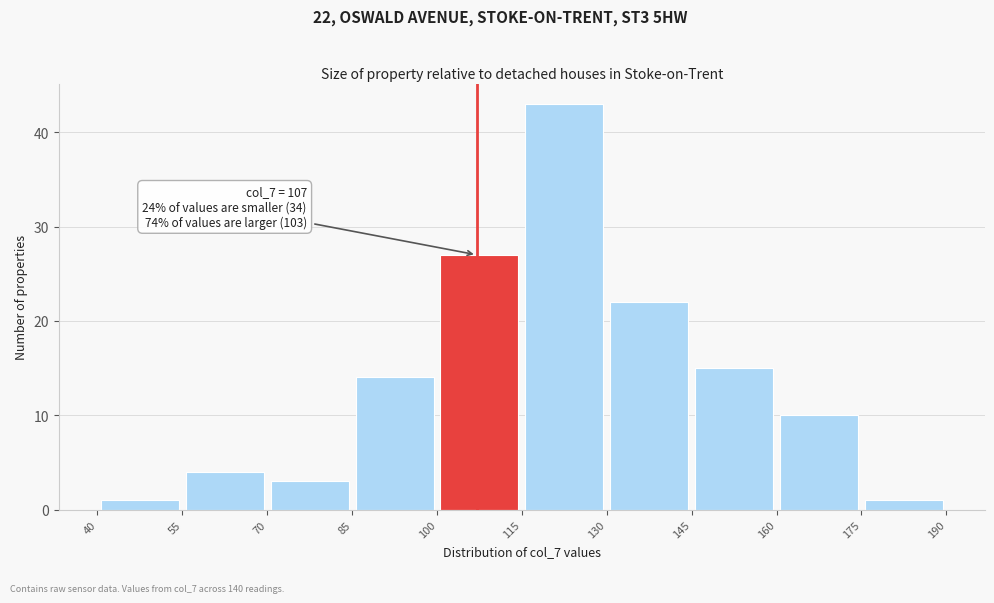

Which range on the x-axis has the tallest bar?

115 to 130